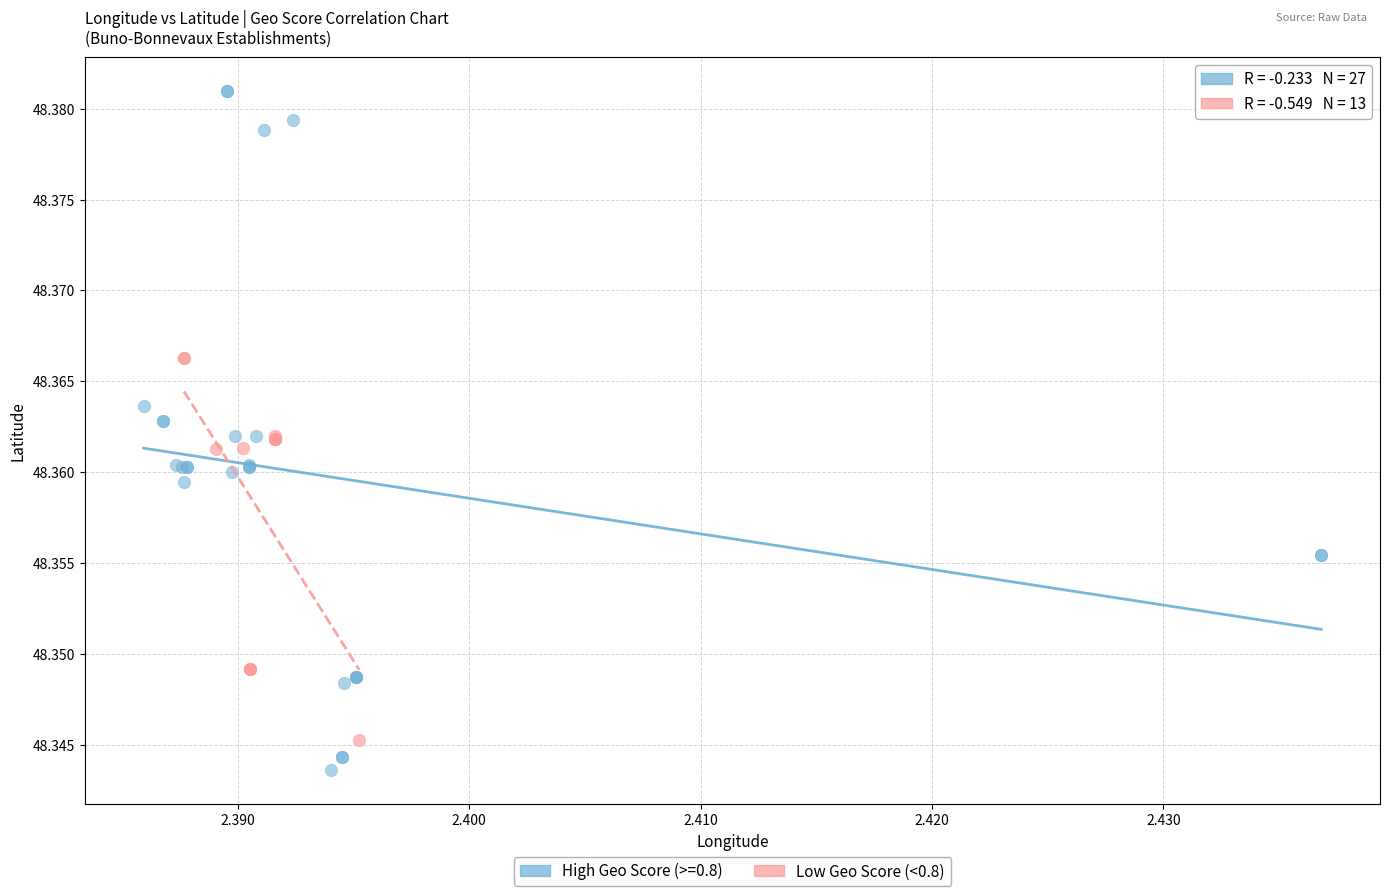

Which series contains the lowest Y value?

High Geo Score (>=0.8)